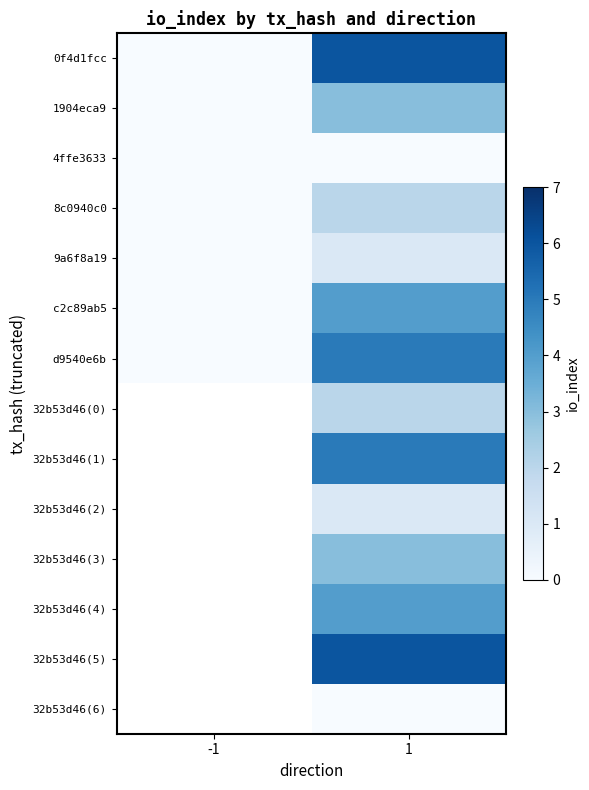

Between -1 and 1, which series saw the biggest shift?

0f4d1fcc